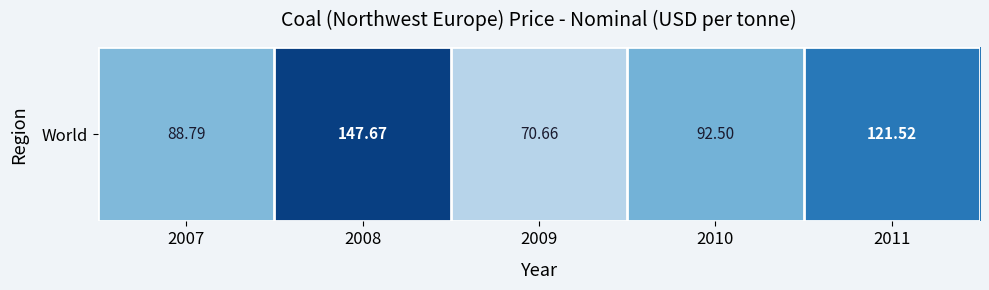

Between 2007 and 2010, which is larger?

2010